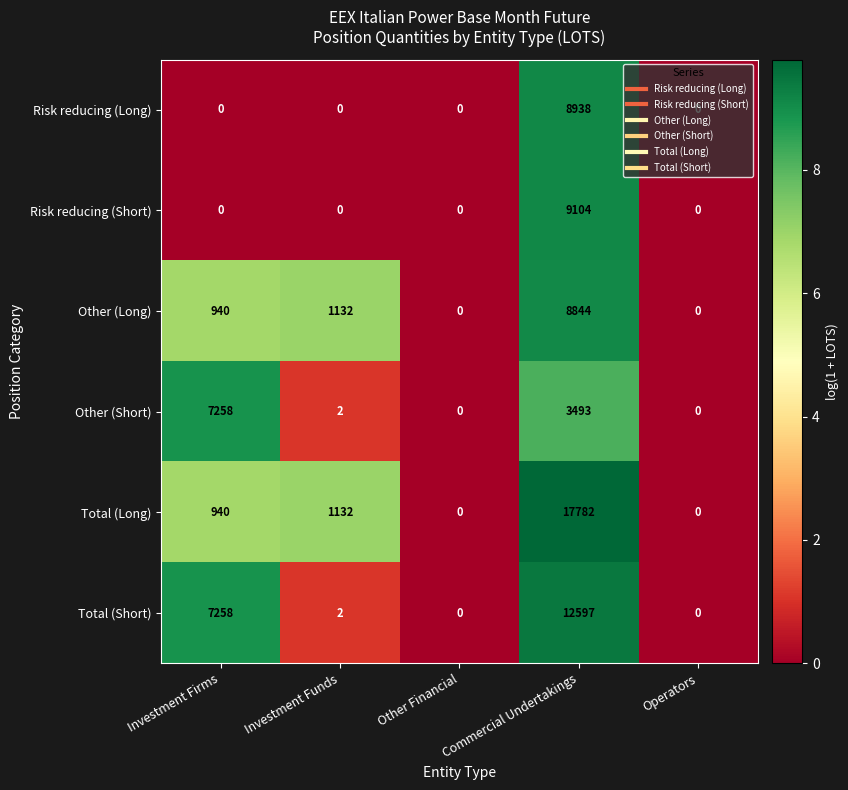

Is it true that Total (Long) equals 0 at Operators?

True